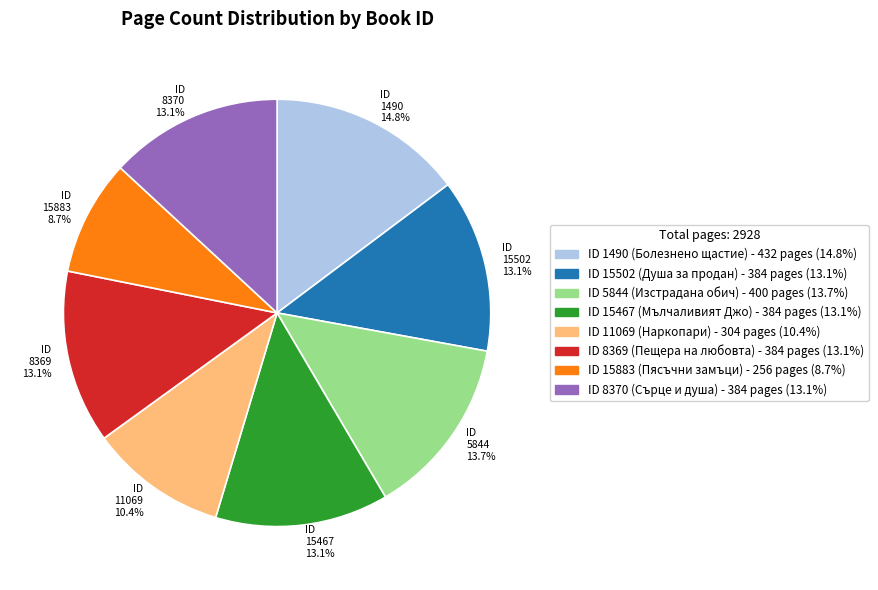

What is the ratio of the value at ID 15883 8.7% to the value at ID 15502 13.1%?

0.7